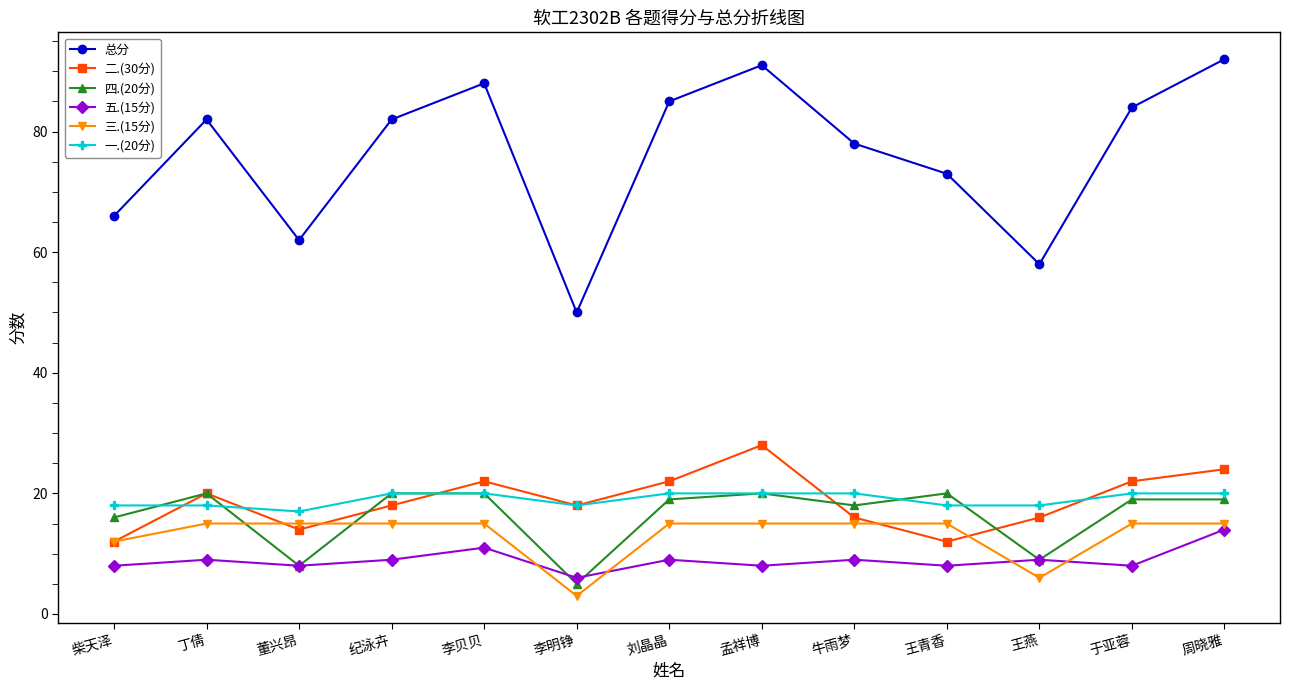

Which series has the widest spread of values?

总分